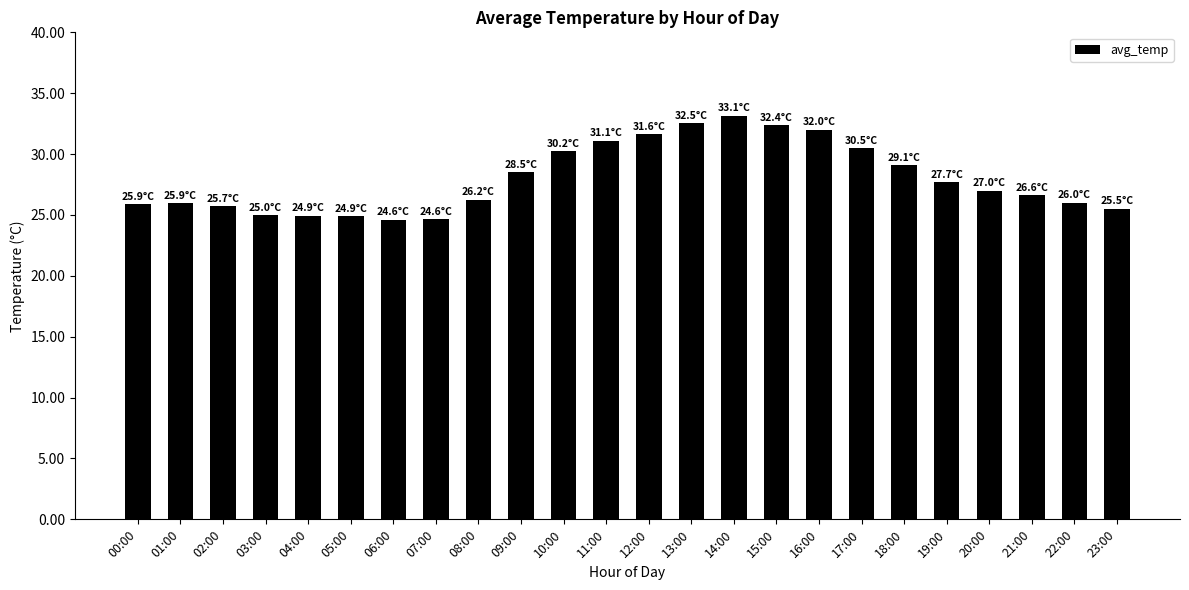

What is the ratio of the value at 08:00 to the value at 19:00?

0.9